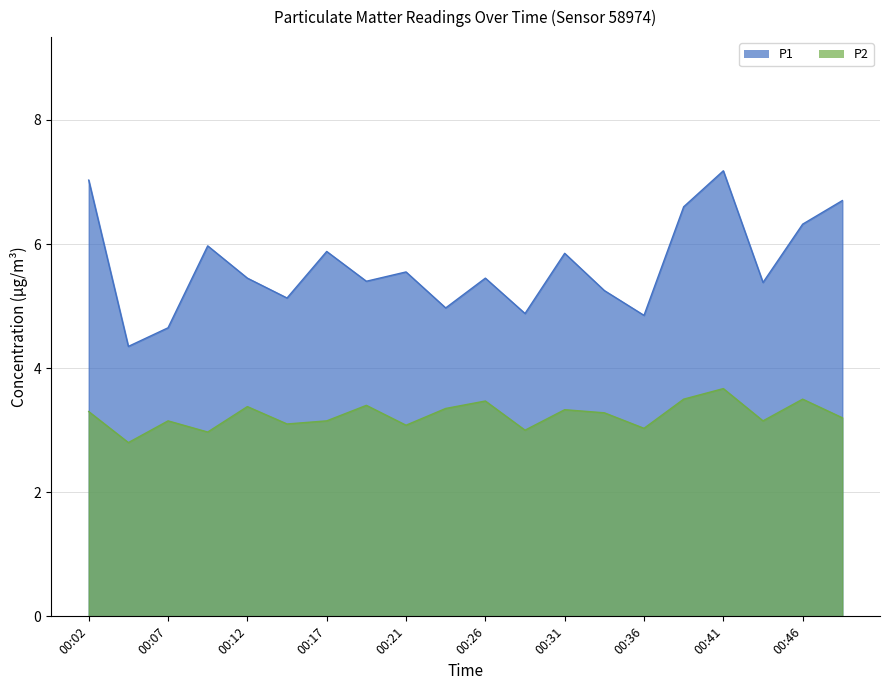

What is the lowest value of the P2 series?

2.8